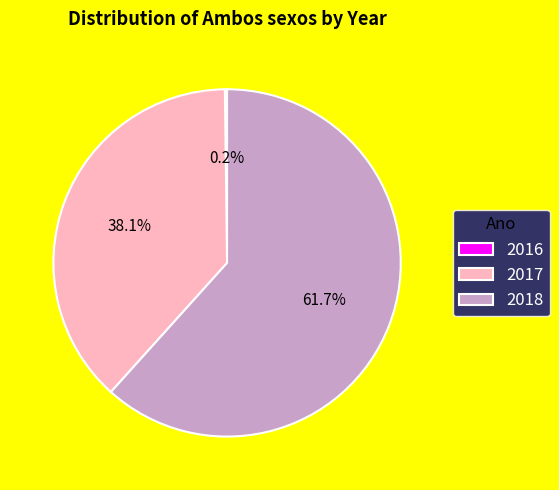

To the nearest percent, what is the average slice percentage?

33%